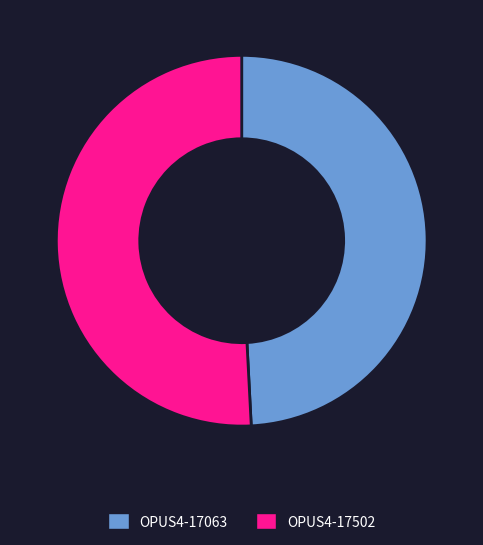

Combined, do OPUS4-17063 and OPUS4-17502 account for over 50%?

Yes